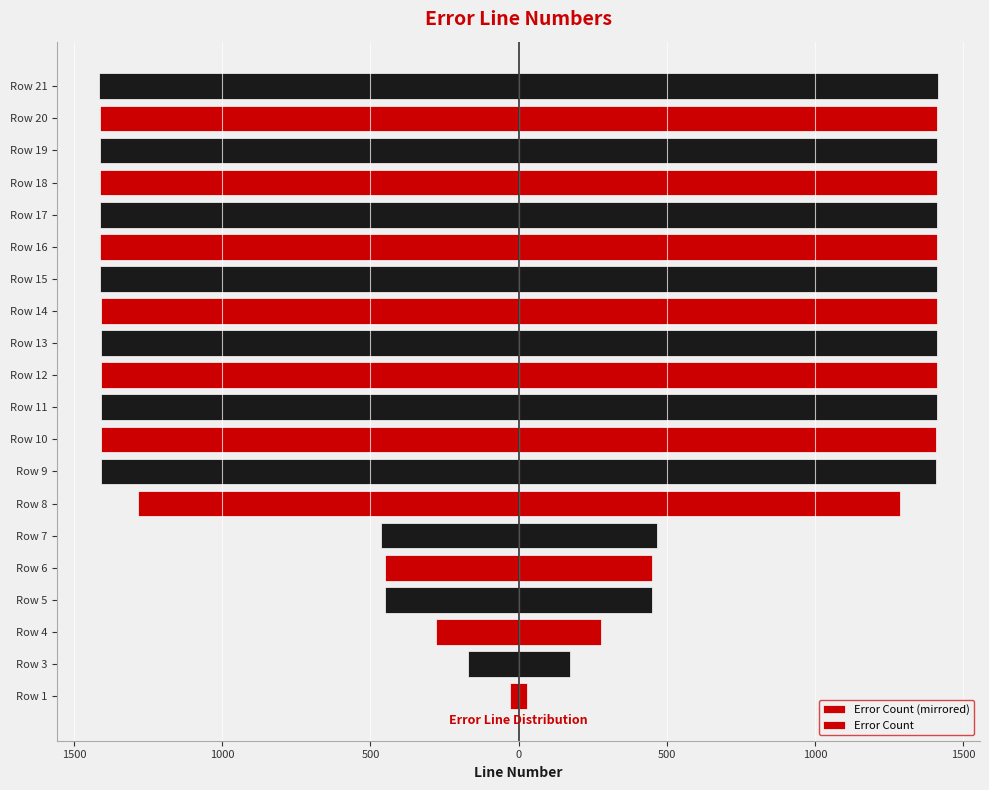

Is it true that Error Count (mirrored) equals -2520 at Row 21?

False